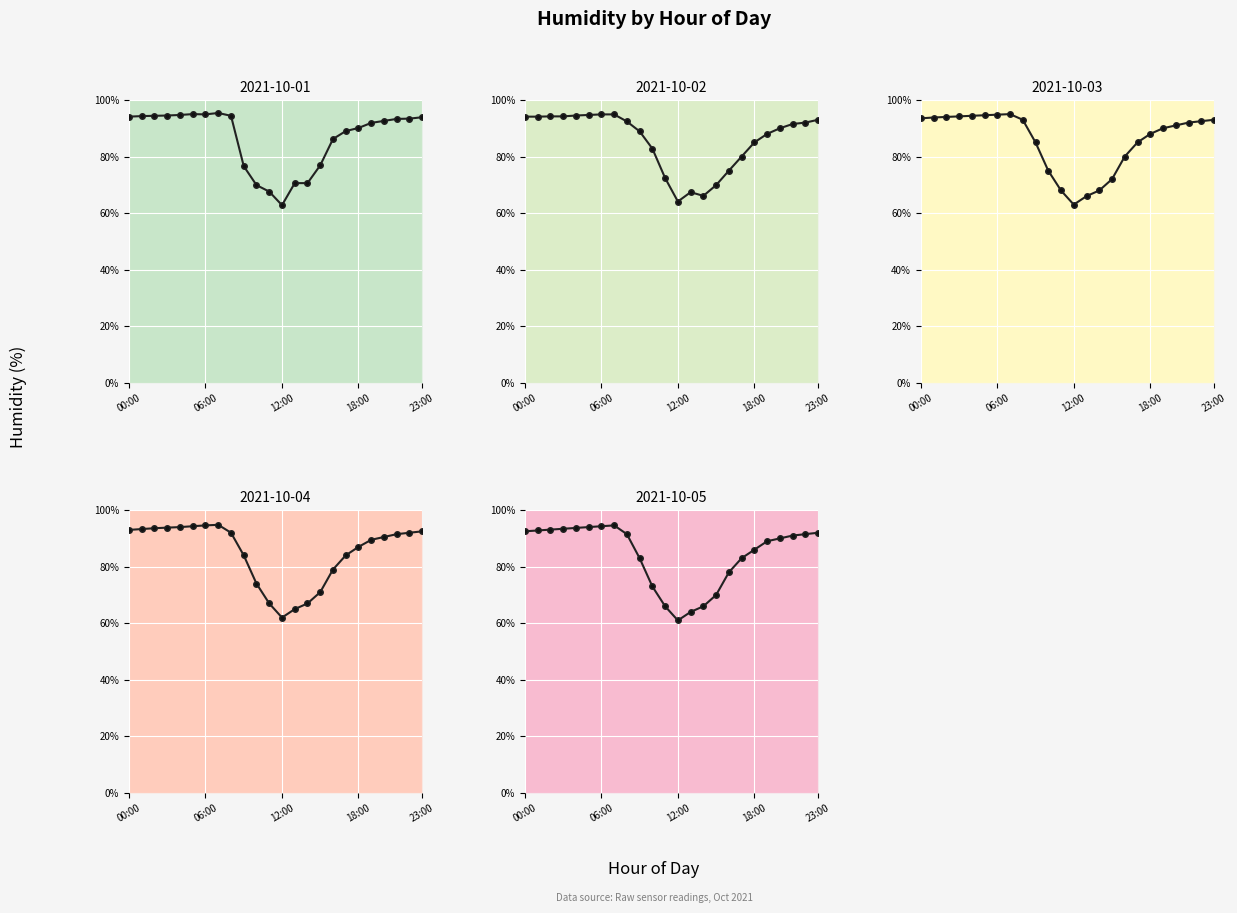

How many lines are shown in the chart?

5